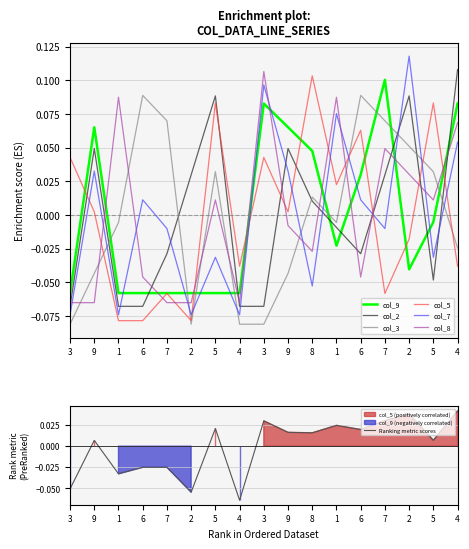

What is the maximum value for col_5?

0.1